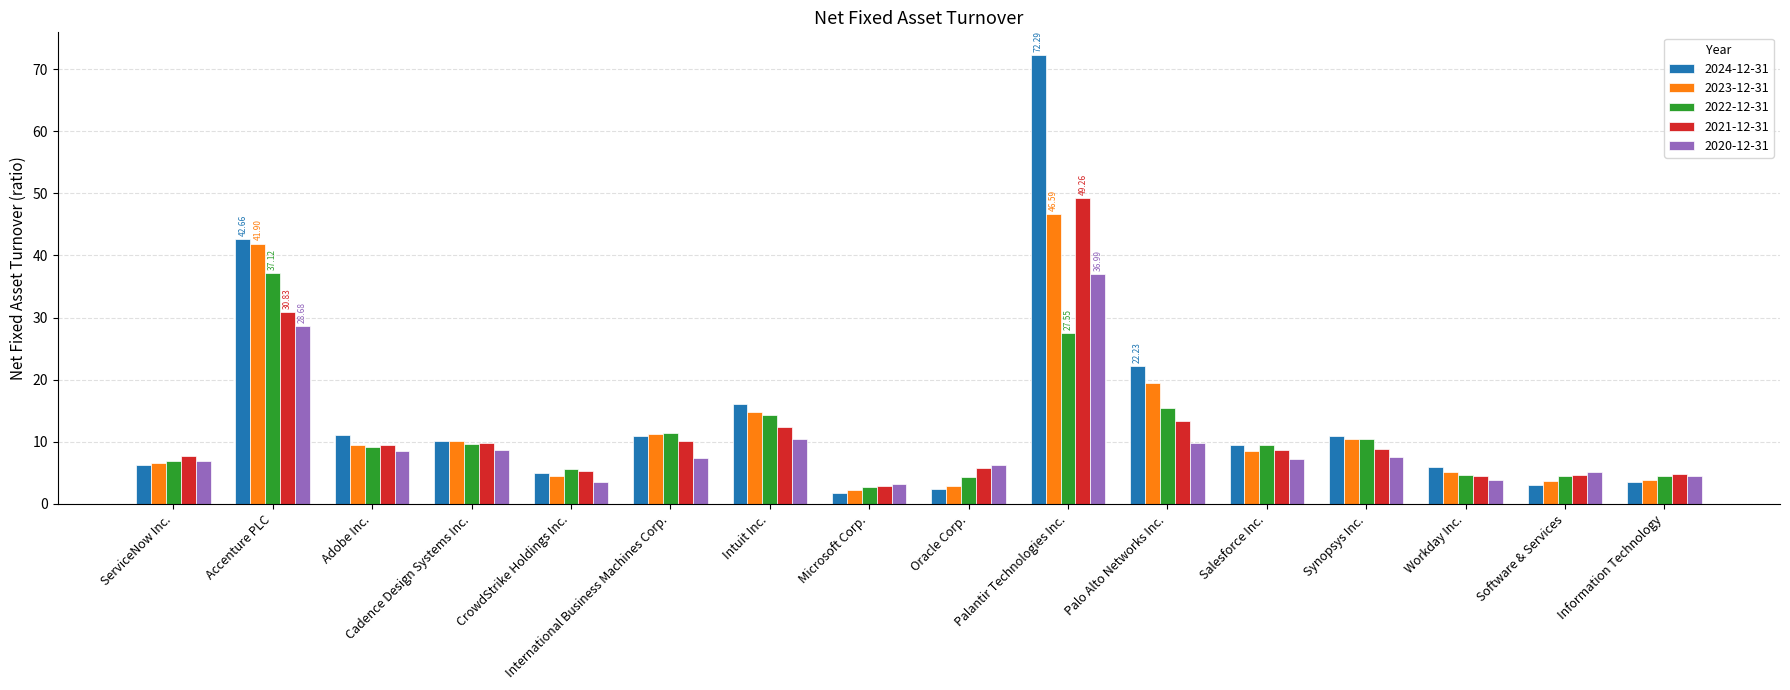

How many bars are there in total?

80